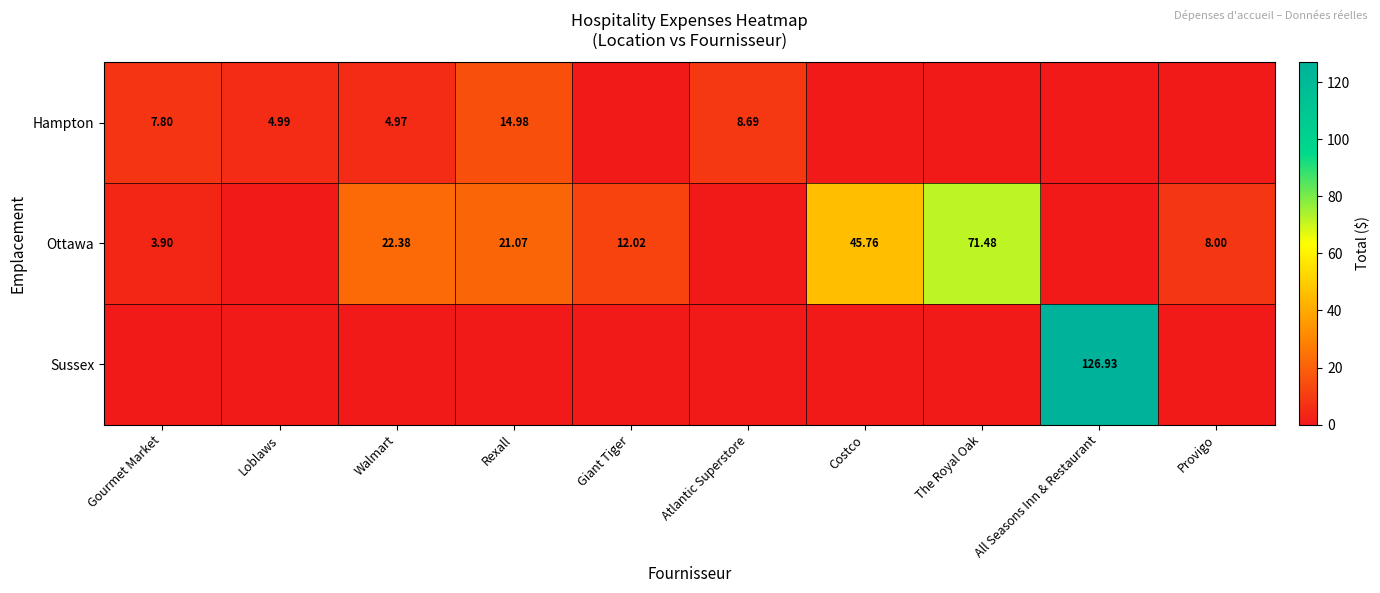

What is the sum of the Sussex values at The Royal Oak and All Seasons Inn & Restaurant?

126.9